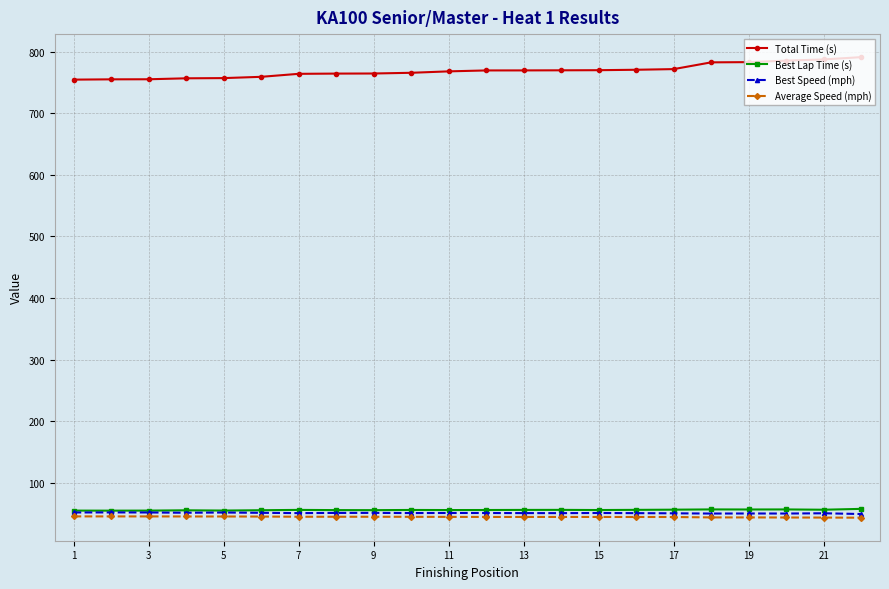

Does the chart display data point markers on the line(s)?

Yes